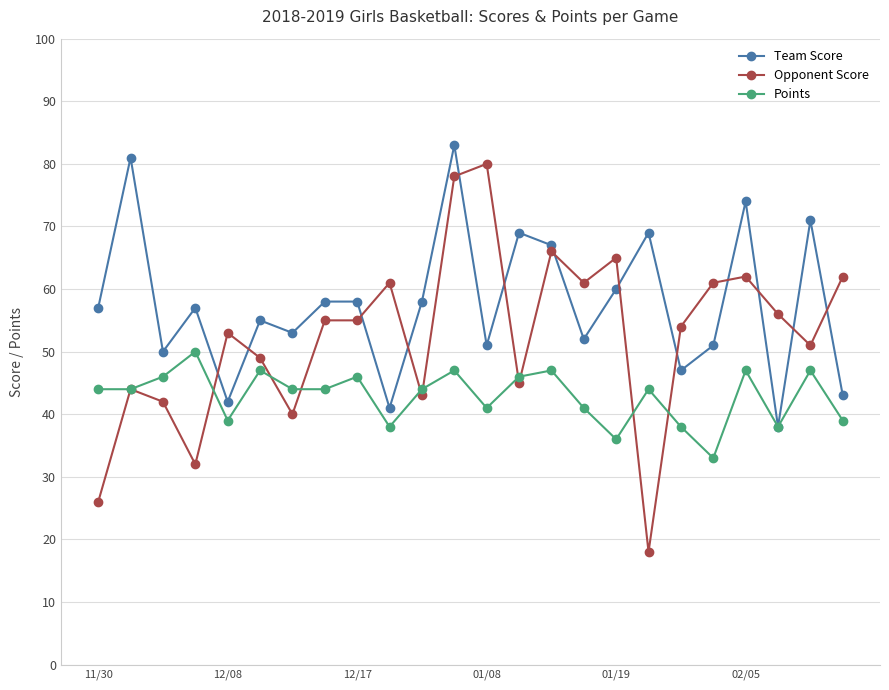

Does the chart have visible grid lines?

Yes